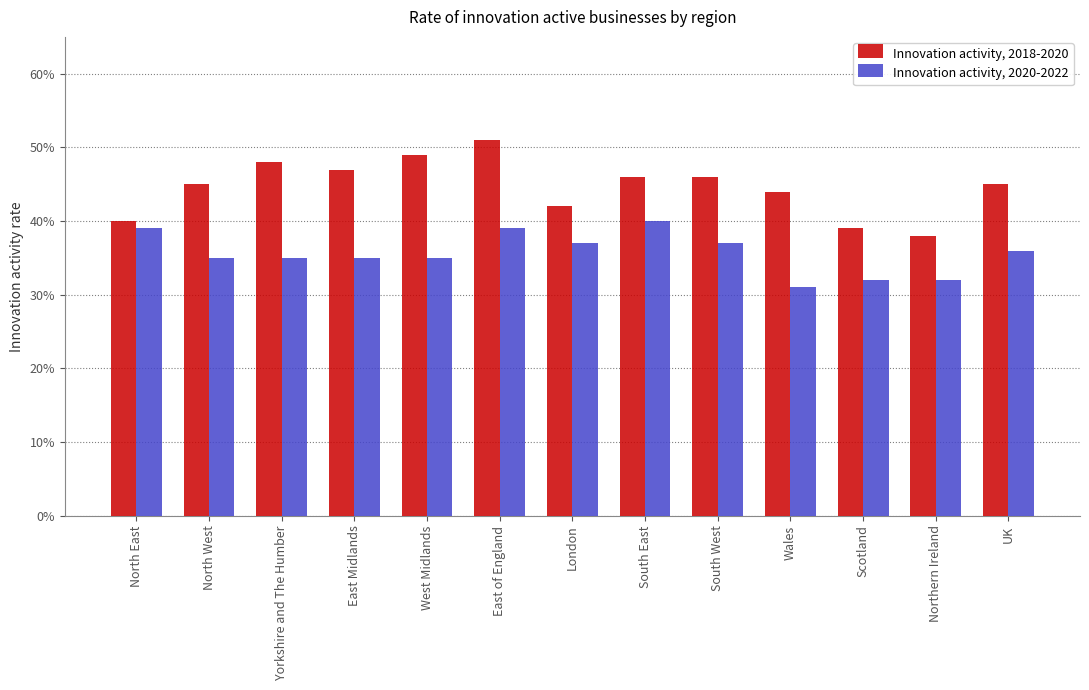

What is the minimum value shown in the chart?

0.3